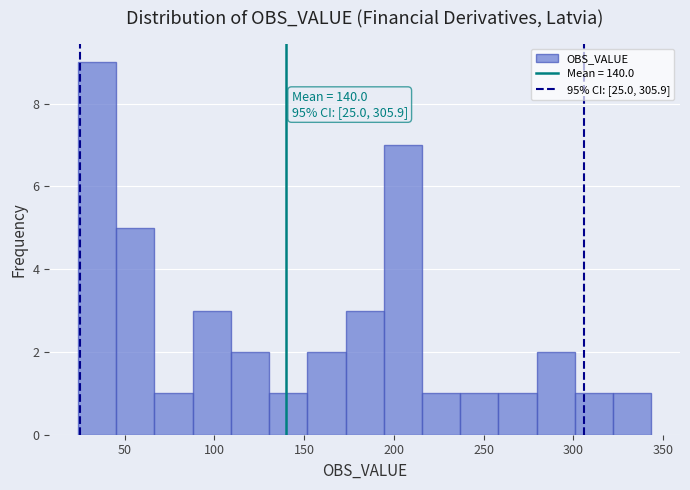

Over which range of the x-axis is the bar tallest?

25 to 45